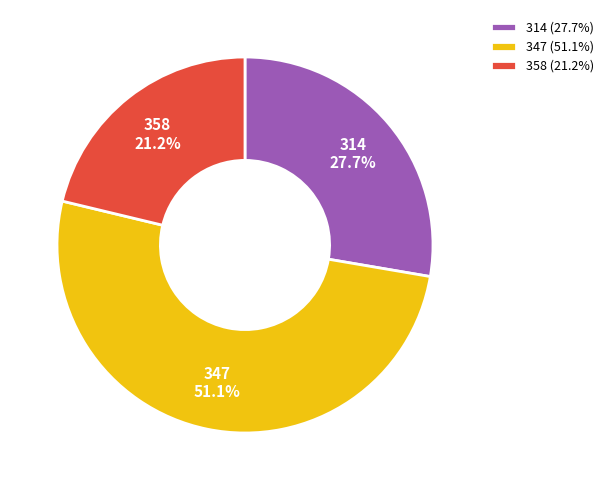

What is the smallest slice in the pie chart?

358